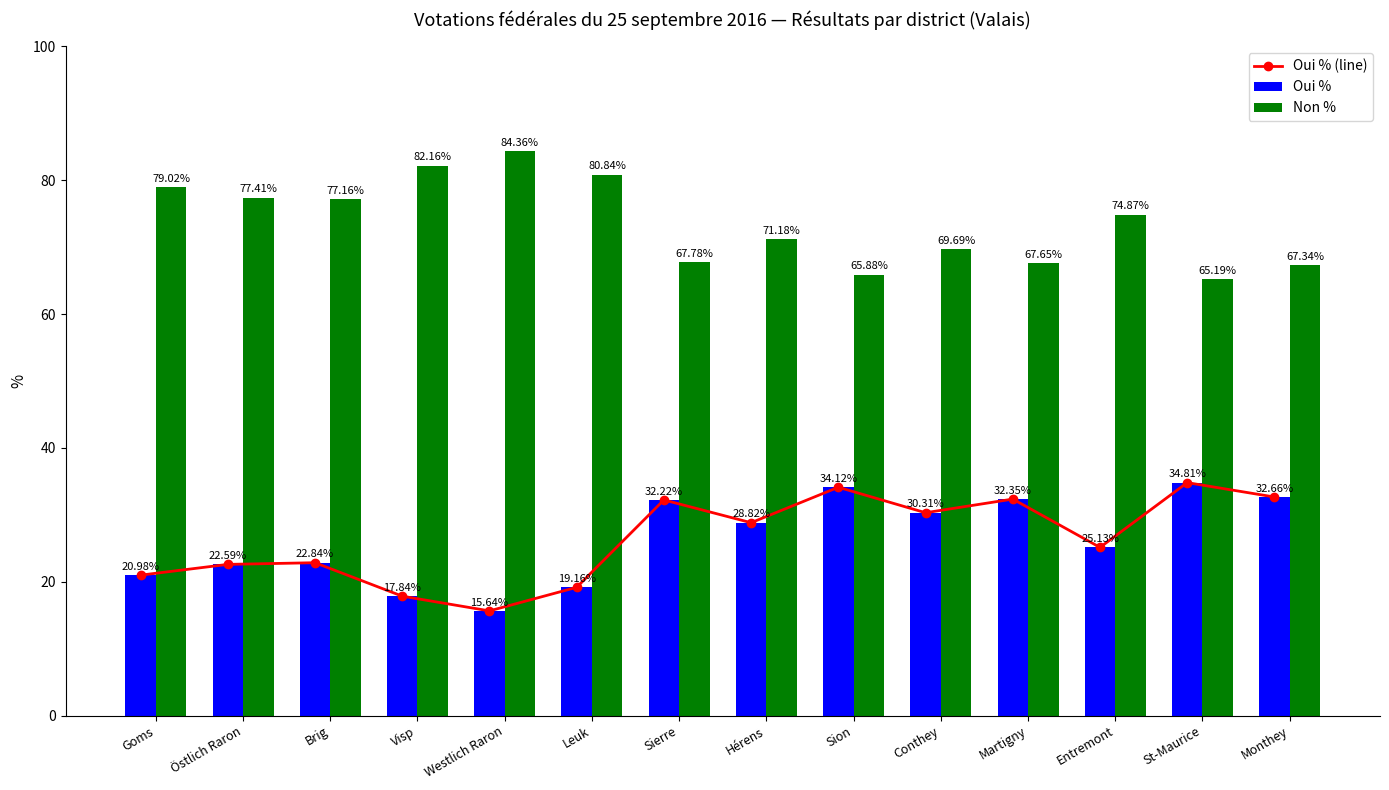

List the labels in order of Oui % value, largest first.

St-Maurice, Sion, Monthey, Martigny, Sierre, Conthey, Hérens, Entremont, Brig, Östlich Raron, Goms, Leuk, Visp, Westlich Raron